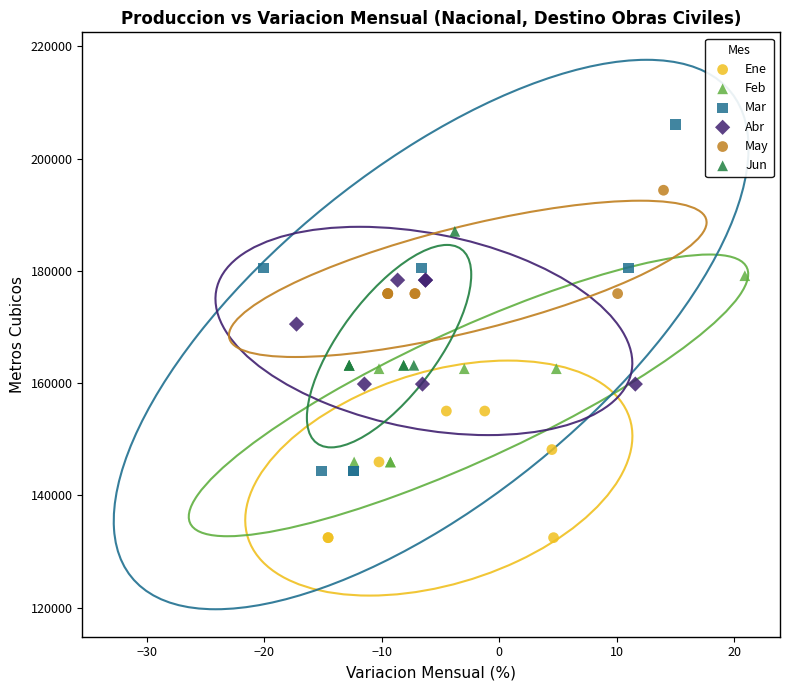

Which series contains the lowest Y value?

Ene